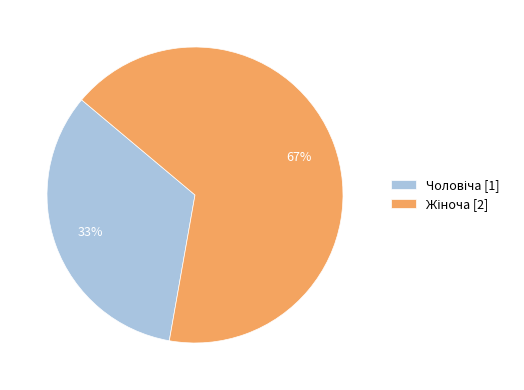

Is there a majority slice in this chart?

Yes